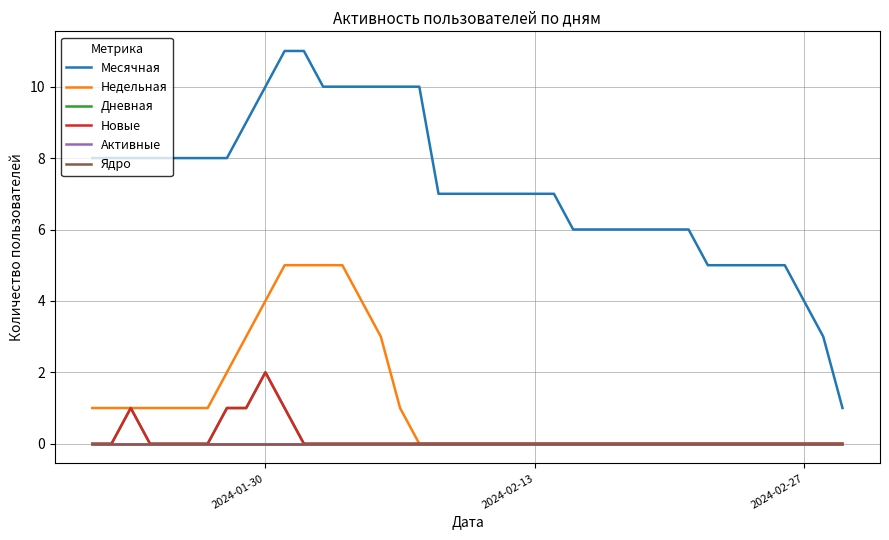

Does the chart have visible grid lines?

Yes